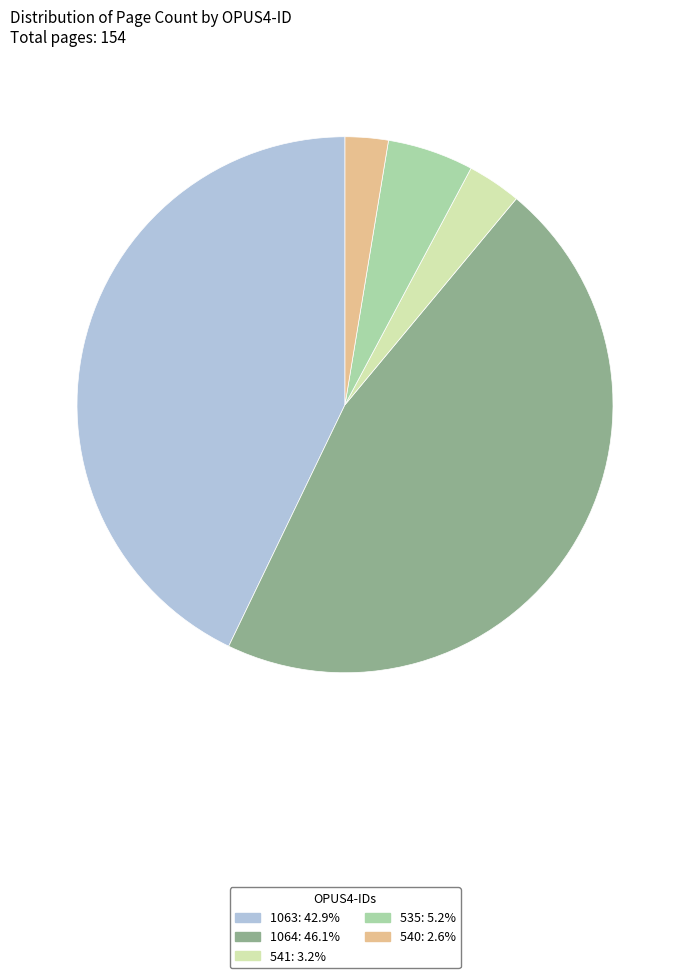

Rank the categories by value from highest to lowest.

1064, 1063, 535, 541, 540